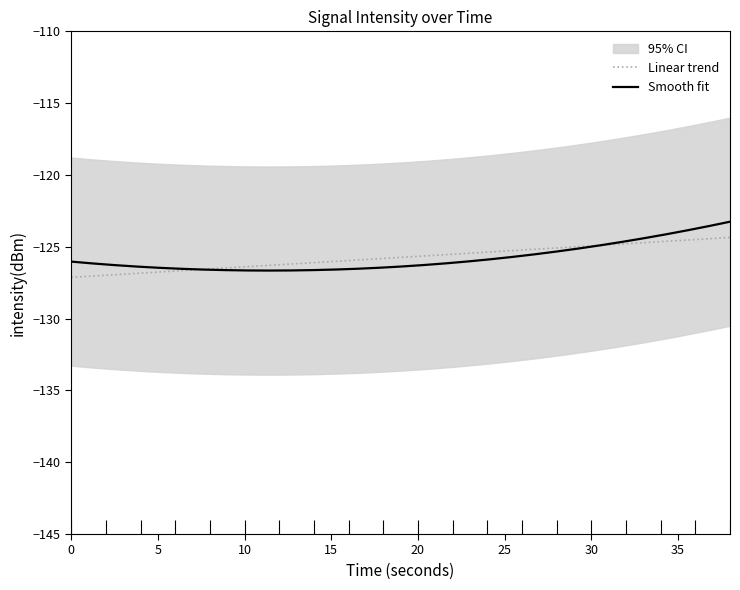

What is the maximum value for Linear trend?

-124.3